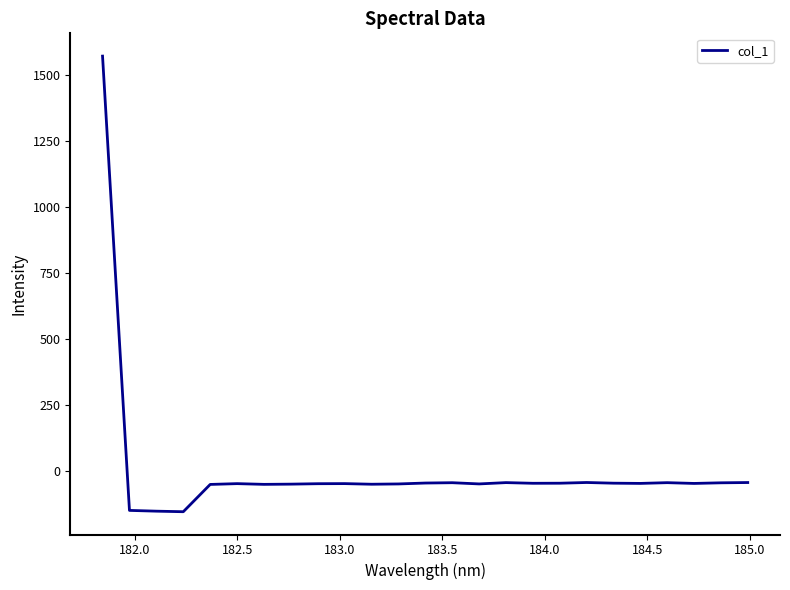

How many lines are shown in the chart?

1